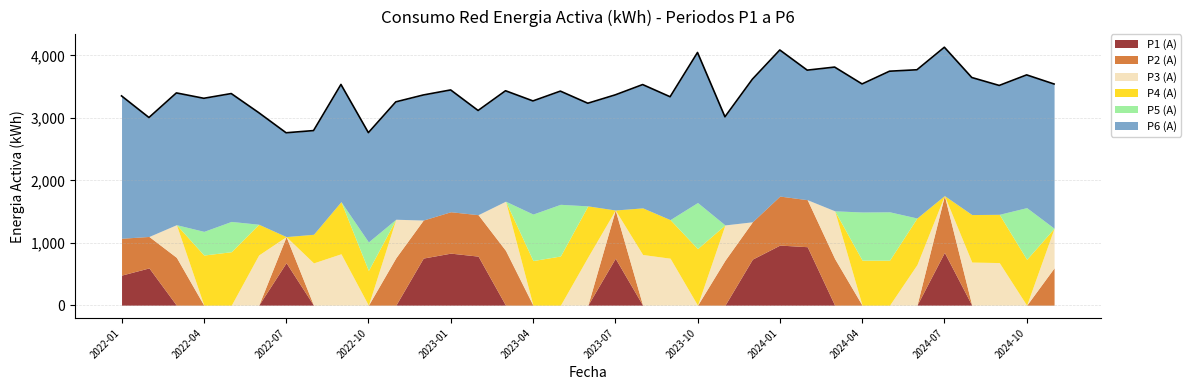

Does the chart display data point markers on the line(s)?

No